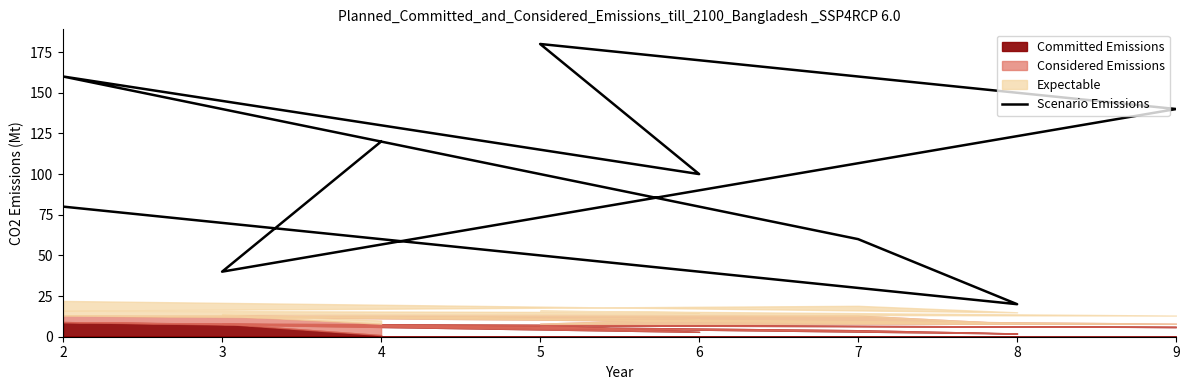

Count the number of values greater than 100.

4